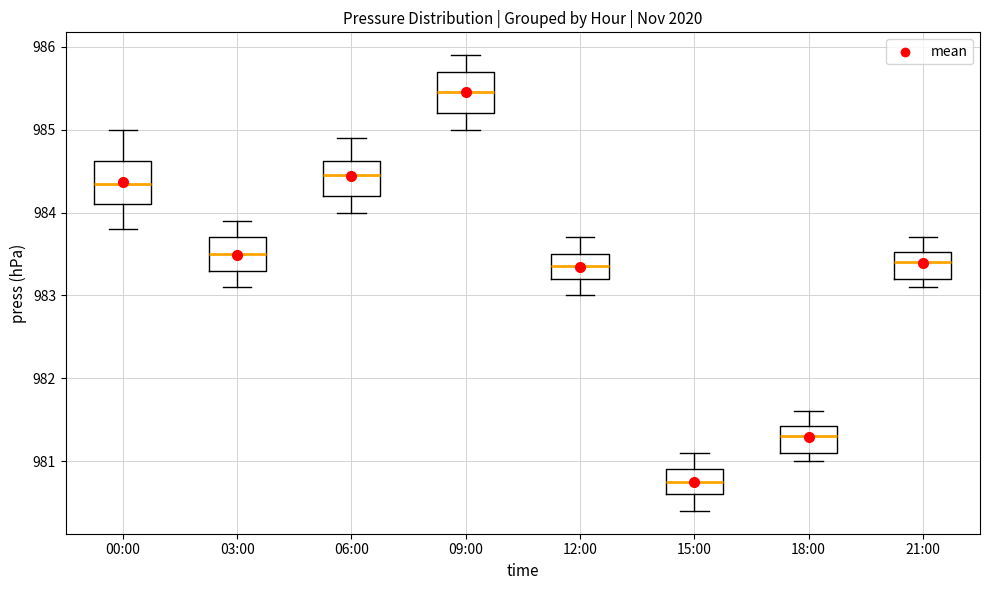

Reading left to right, transcribe this box plot: for each box, give where its median line is, the range the box spans, and where its two whiskers end, as read against the y-axis. The values are not printed on the chart, so give them approximately, as read against the axis.

00:00: median 984.4, box 984.1 to 984.6, whiskers 983.8 to 985.0
03:00: median 983.5, box 983.3 to 983.7, whiskers 983.1 to 983.9
06:00: median 984.5, box 984.2 to 984.6, whiskers 984.0 to 984.9
09:00: median 985.5, box 985.2 to 985.7, whiskers 985.0 to 985.9
12:00: median 983.4, box 983.2 to 983.5, whiskers 983.0 to 983.7
15:00: median 980.8, box 980.6 to 980.9, whiskers 980.4 to 981.1
18:00: median 981.3, box 981.1 to 981.4, whiskers 981.0 to 981.6
21:00: median 983.4, box 983.2 to 983.5, whiskers 983.1 to 983.7